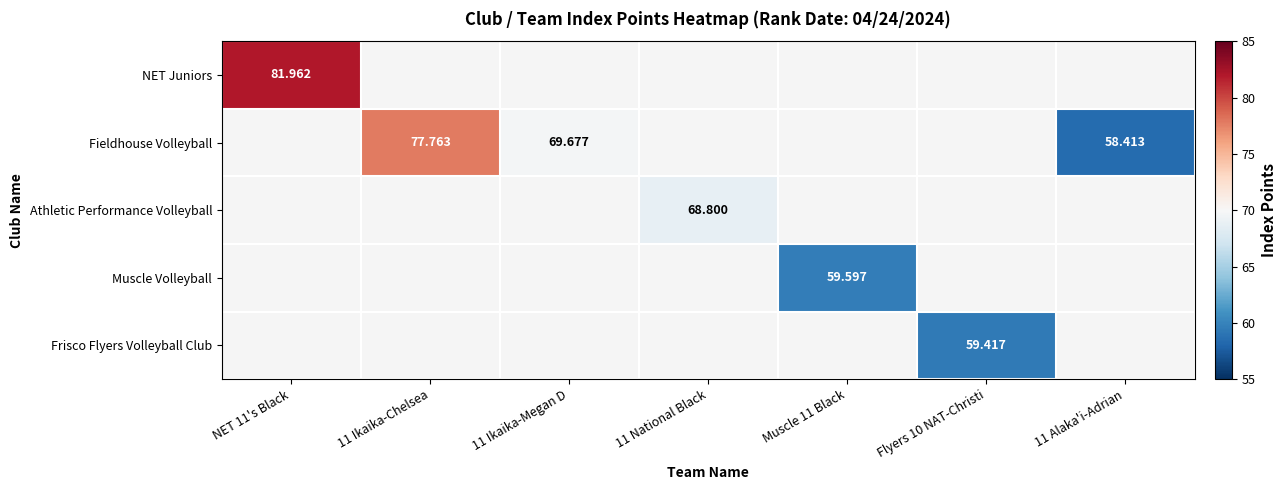

Which has a higher value, Flyers 10 NAT-Christi or 11 Ikaika-Chelsea?

11 Ikaika-Chelsea